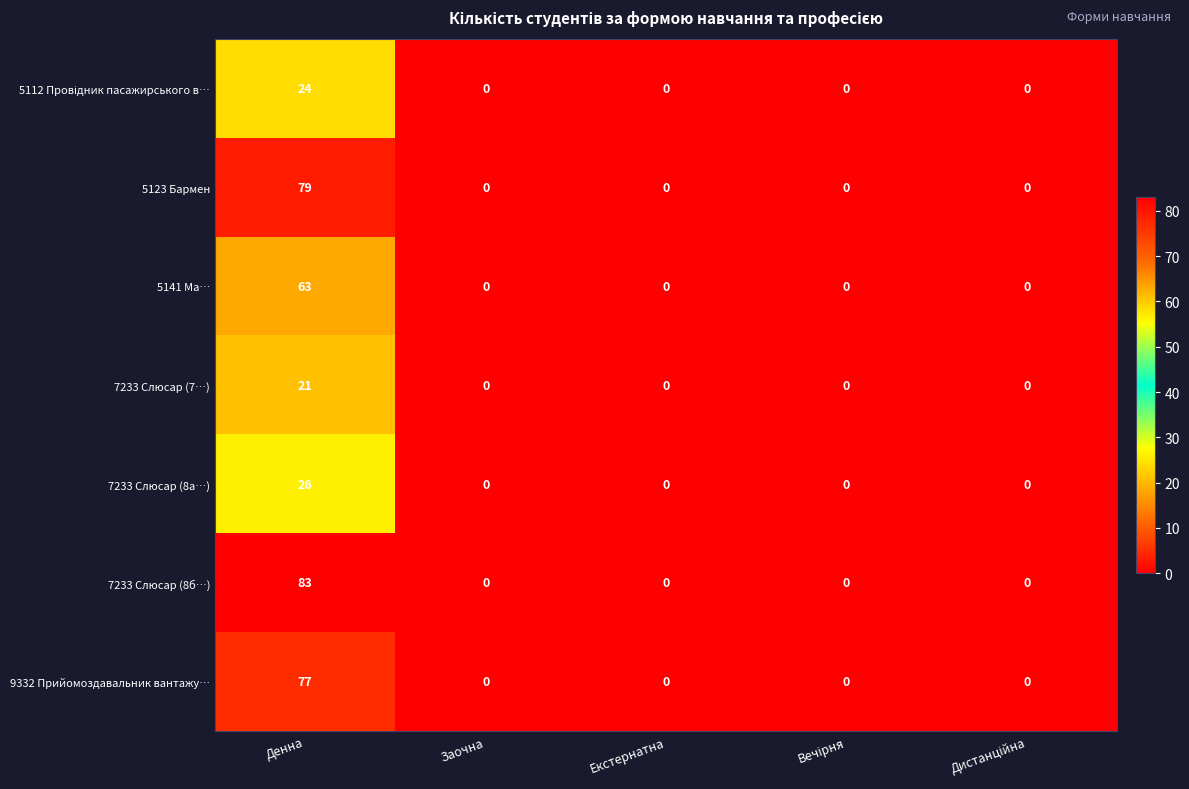

The value of 5141 Ма… at Заочна is 31. True or false?

False